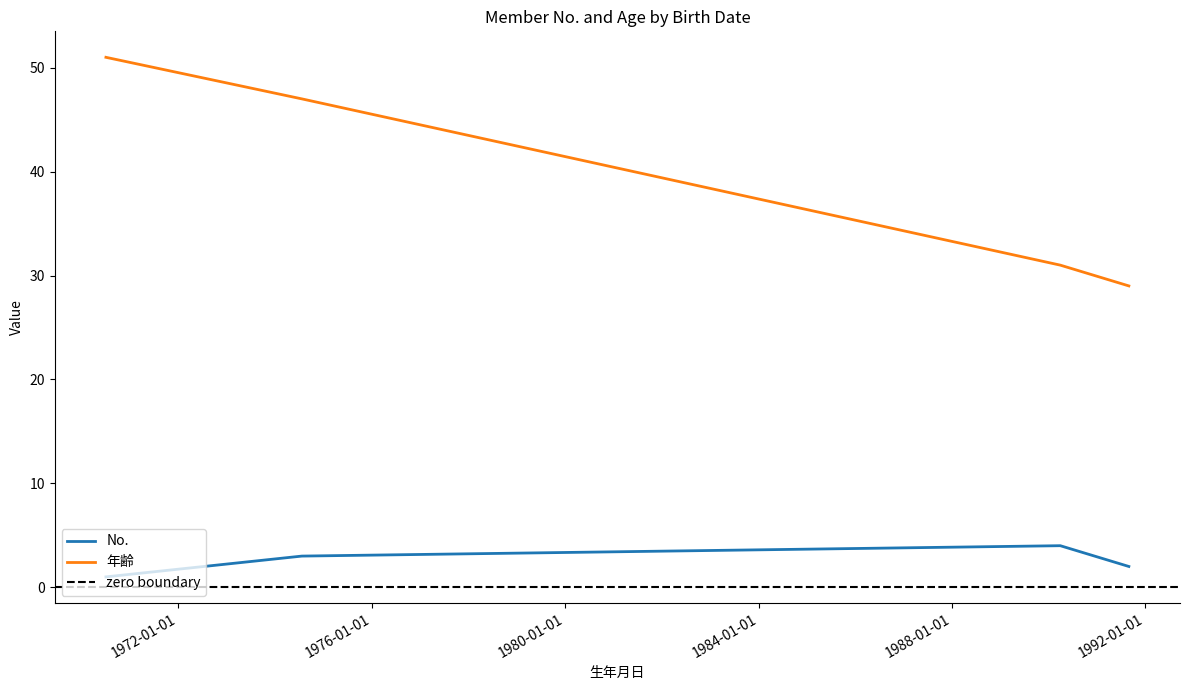

True or false: No. and 年齢 cross at least once.

False